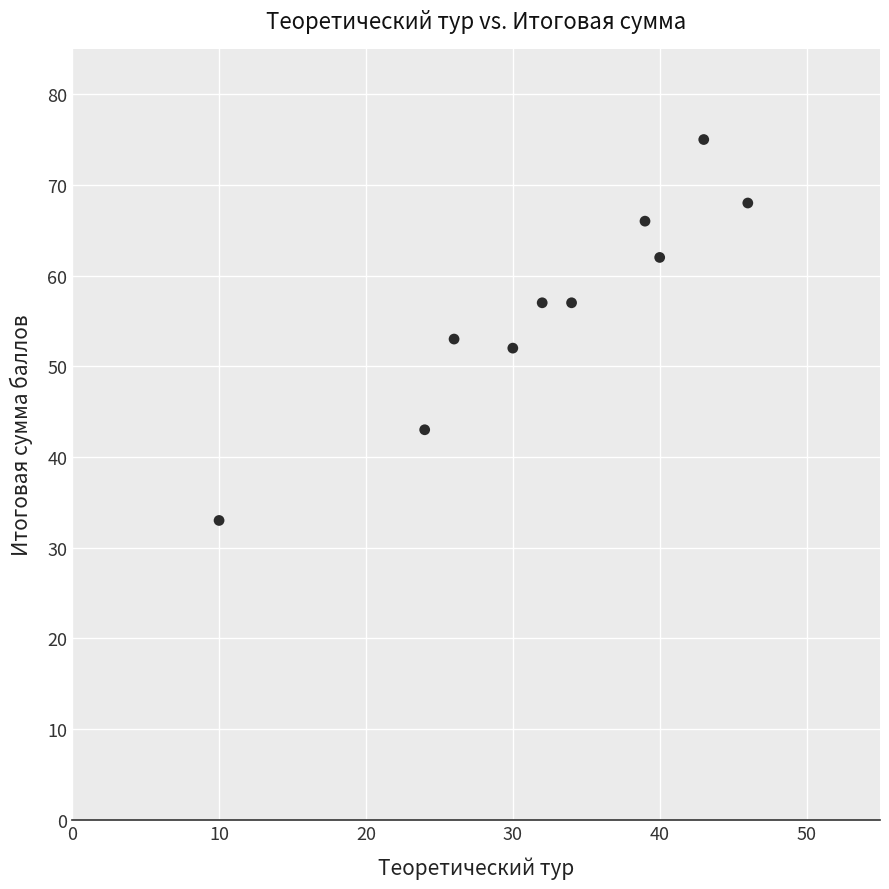

What Y value in the scatter plot is closest to 54?

53